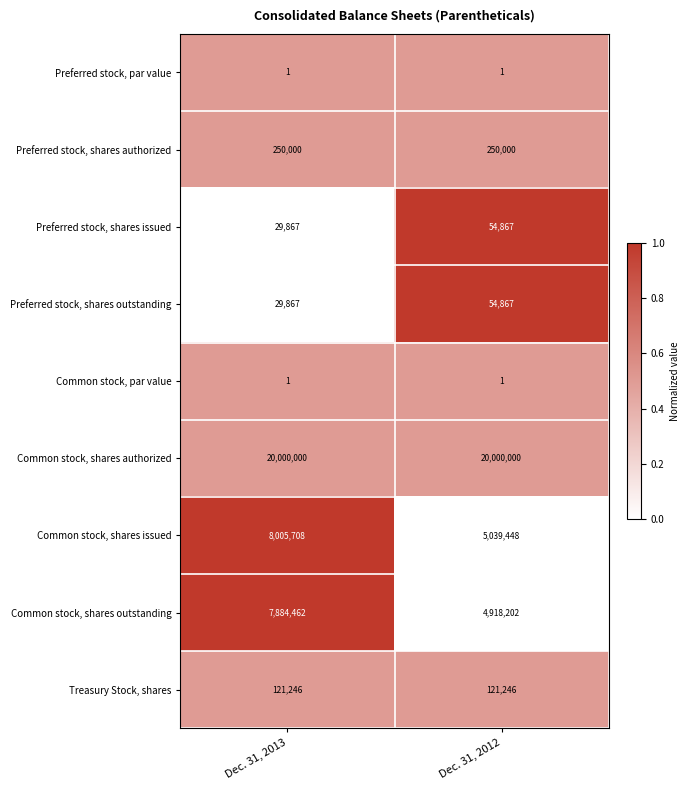

What is the difference between the maximum and minimum values in the Common stock, shares issued series?

2966260